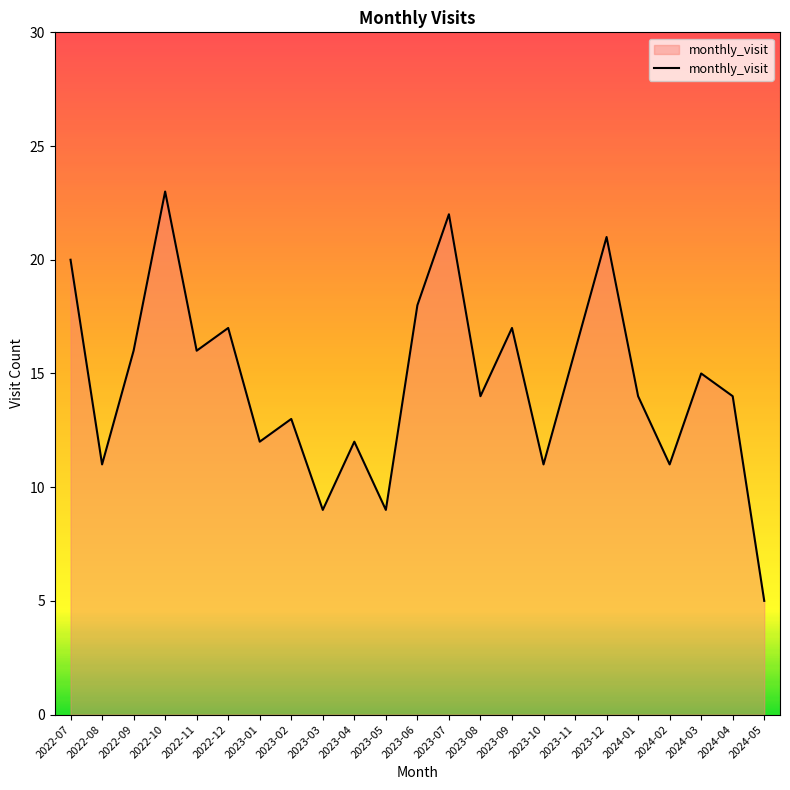

What position from the right is 2022-07?

23